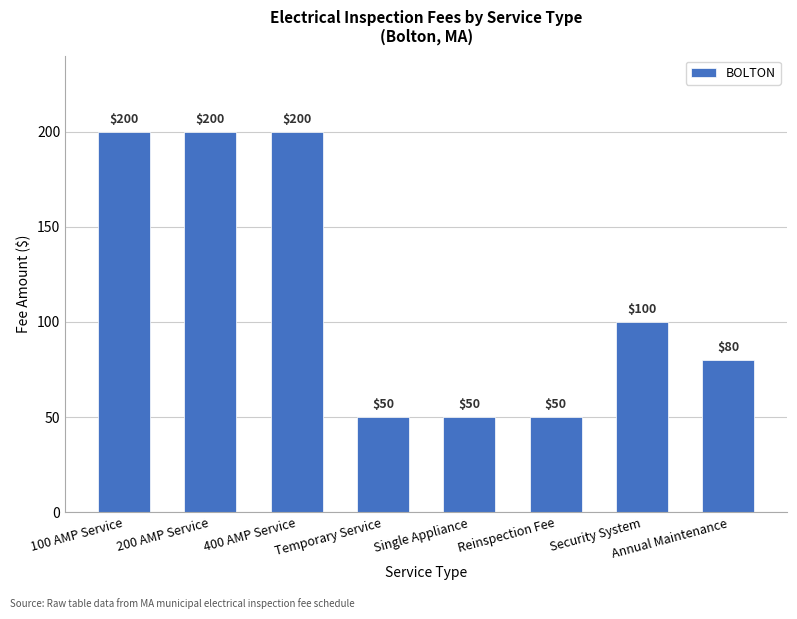

What is the sum of all values?

930